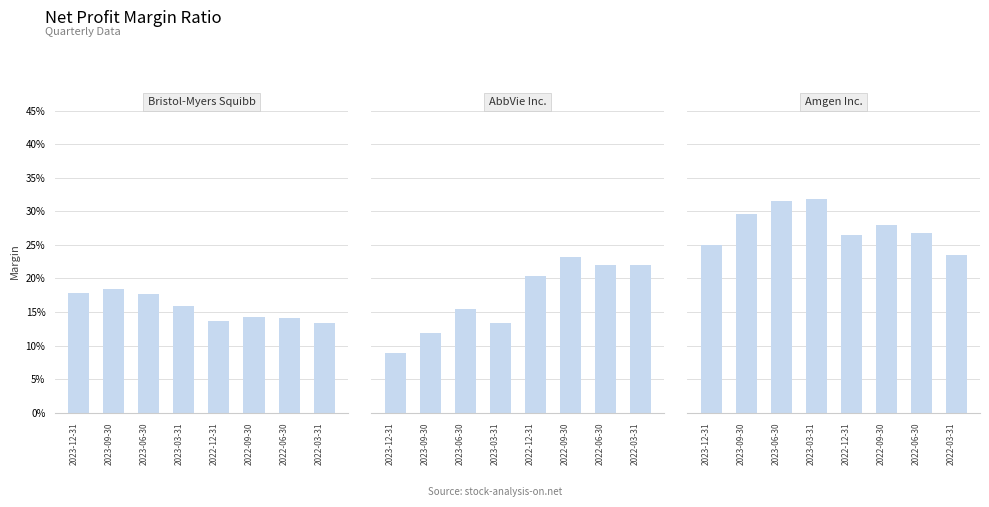

What is the smallest value displayed?

0.1